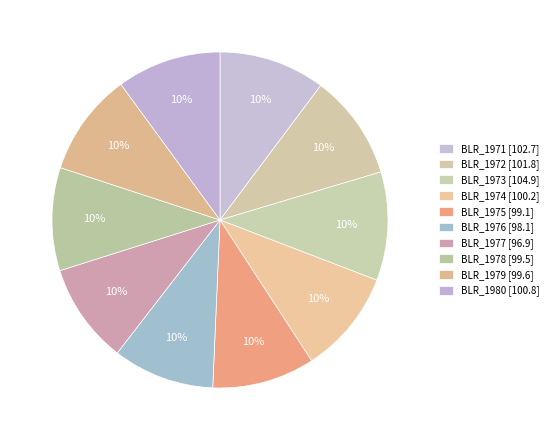

To the nearest percent, what portion does BLR_1973 represent?

10%